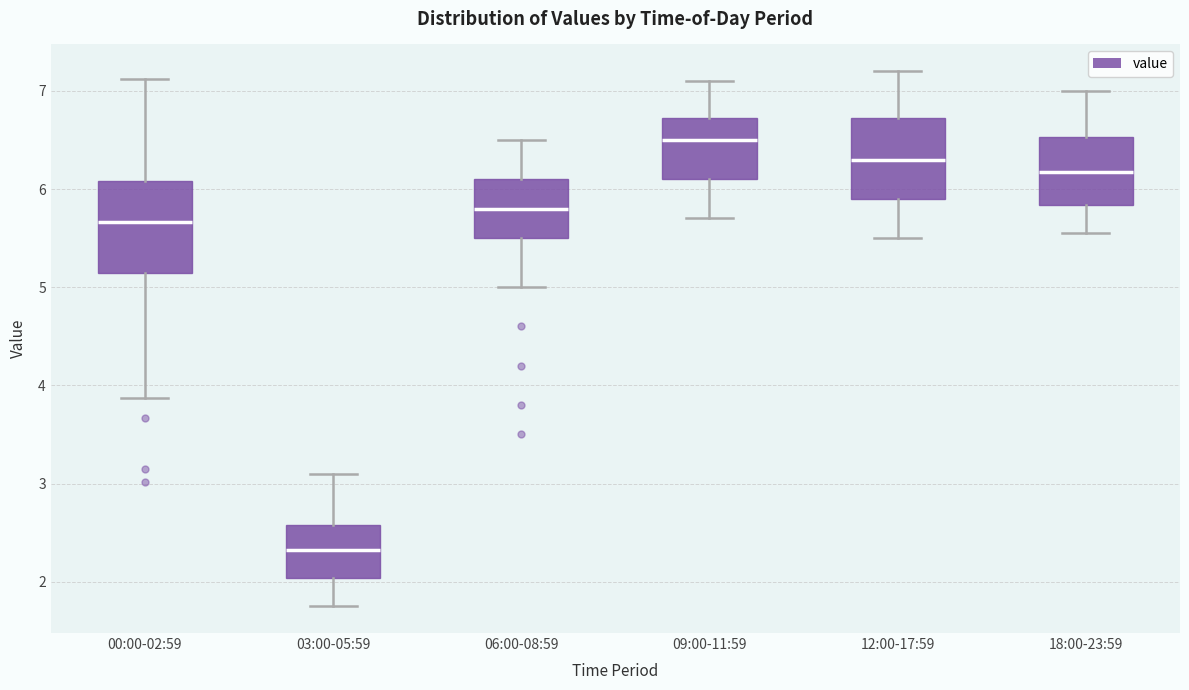

Reading left to right, transcribe this box plot: for each box, give where its median line is, the range the box spans, and where its two whiskers end, as read against the y-axis. The values are not printed on the chart, so give them approximately, as read against the axis.

00:00-02:59: median 5.7, box 5.1 to 6.1, whiskers 3.9 to 7.1
03:00-05:59: median 2.3, box 2.0 to 2.6, whiskers 1.8 to 3.1
06:00-08:59: median 5.8, box 5.5 to 6.1, whiskers 5.0 to 6.5
09:00-11:59: median 6.5, box 6.1 to 6.7, whiskers 5.7 to 7.1
12:00-17:59: median 6.3, box 5.9 to 6.7, whiskers 5.5 to 7.2
18:00-23:59: median 6.2, box 5.8 to 6.5, whiskers 5.6 to 7.0